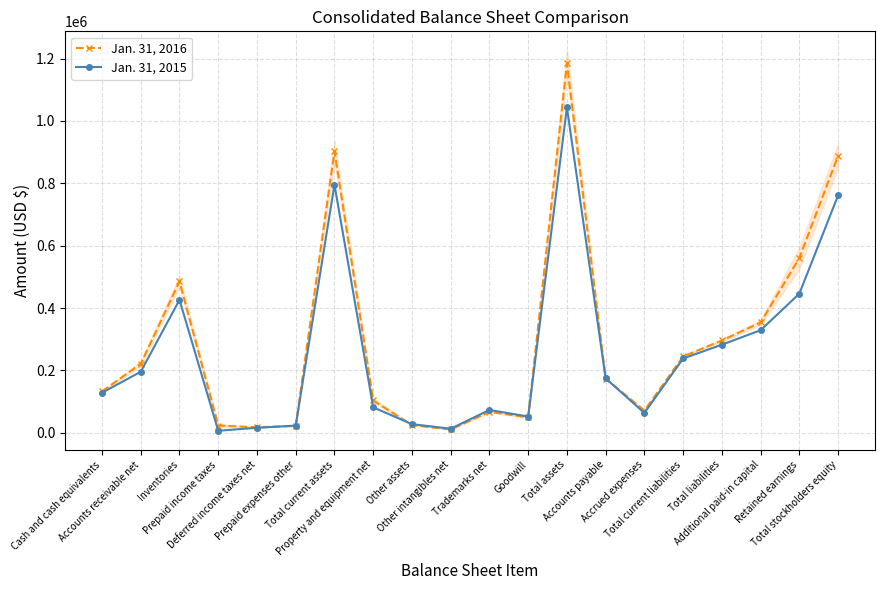

At which label is Jan. 31, 2016 closest to 597434?

Retained earnings